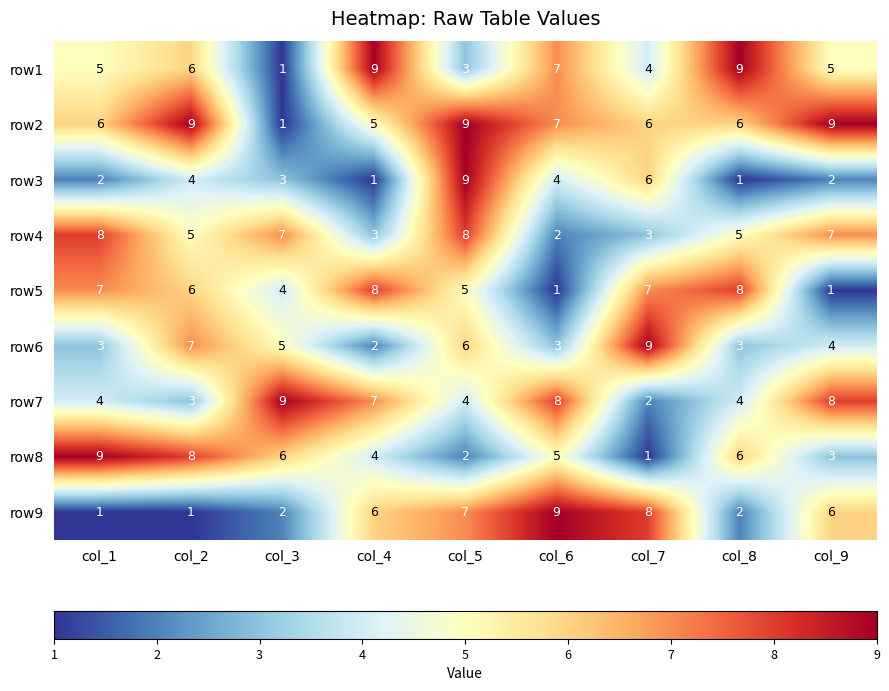

Which category has the highest value in the row3 series?

col_5